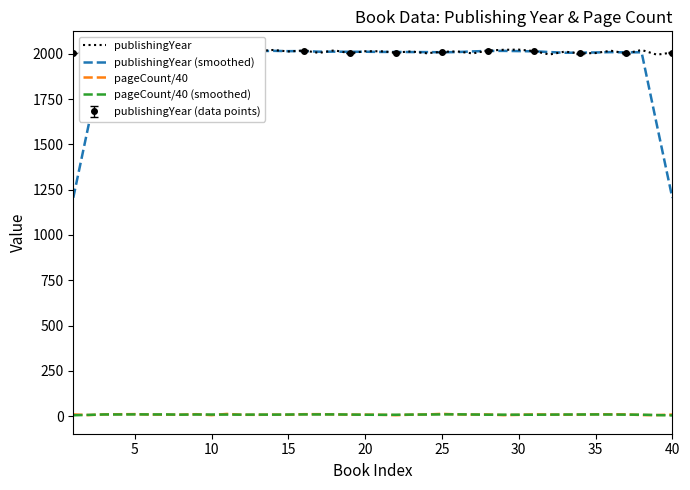

How many lines are shown in the chart?

4